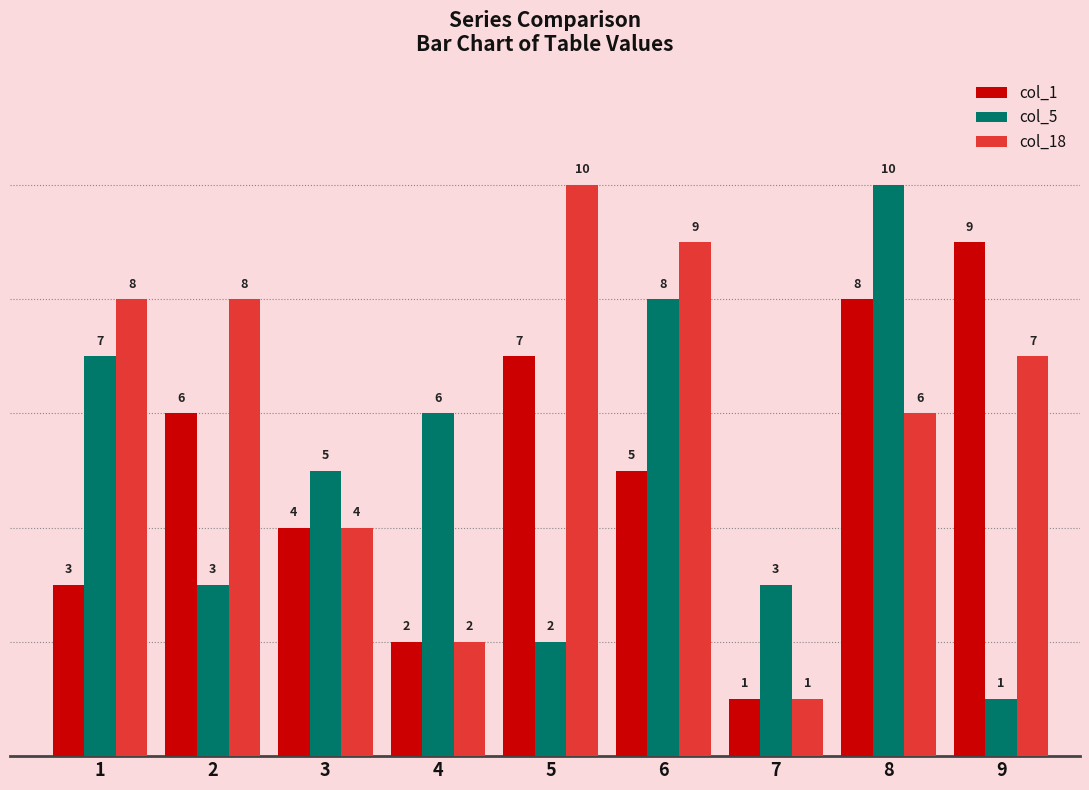

How many bars are there in total?

27